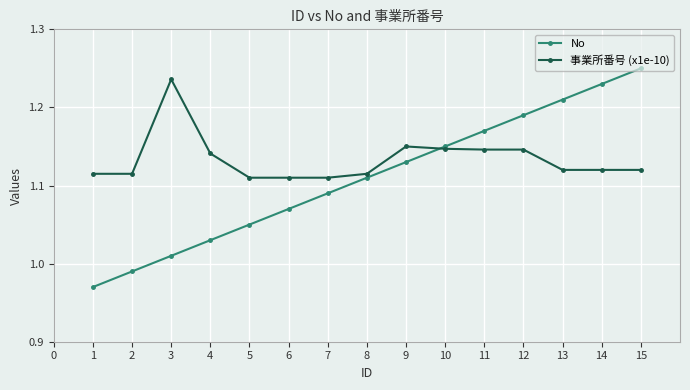

Where does the No series first go above 1?

3